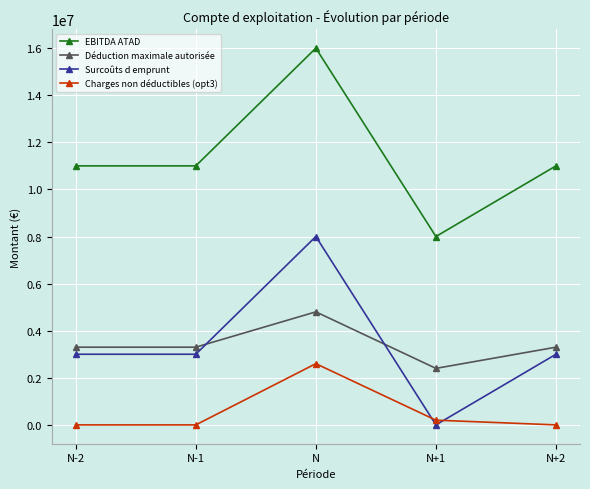

True or false: EBITDA ATAD has a value of 16694637 at N-1.

False